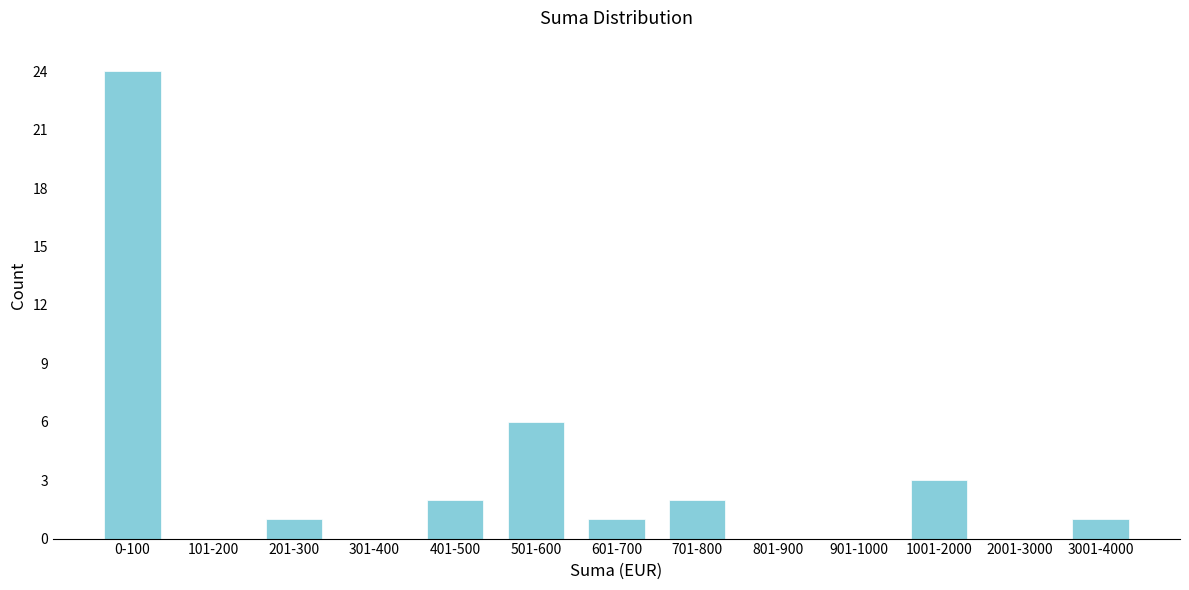

Reading left to right, what are all the values shown in this chart?

0-100=24	101-200=0	201-300=1	301-400=0	401-500=2	501-600=6	601-700=1	701-800=2	801-900=0	901-1000=0	1001-2000=3	2001-3000=0	3001-4000=1